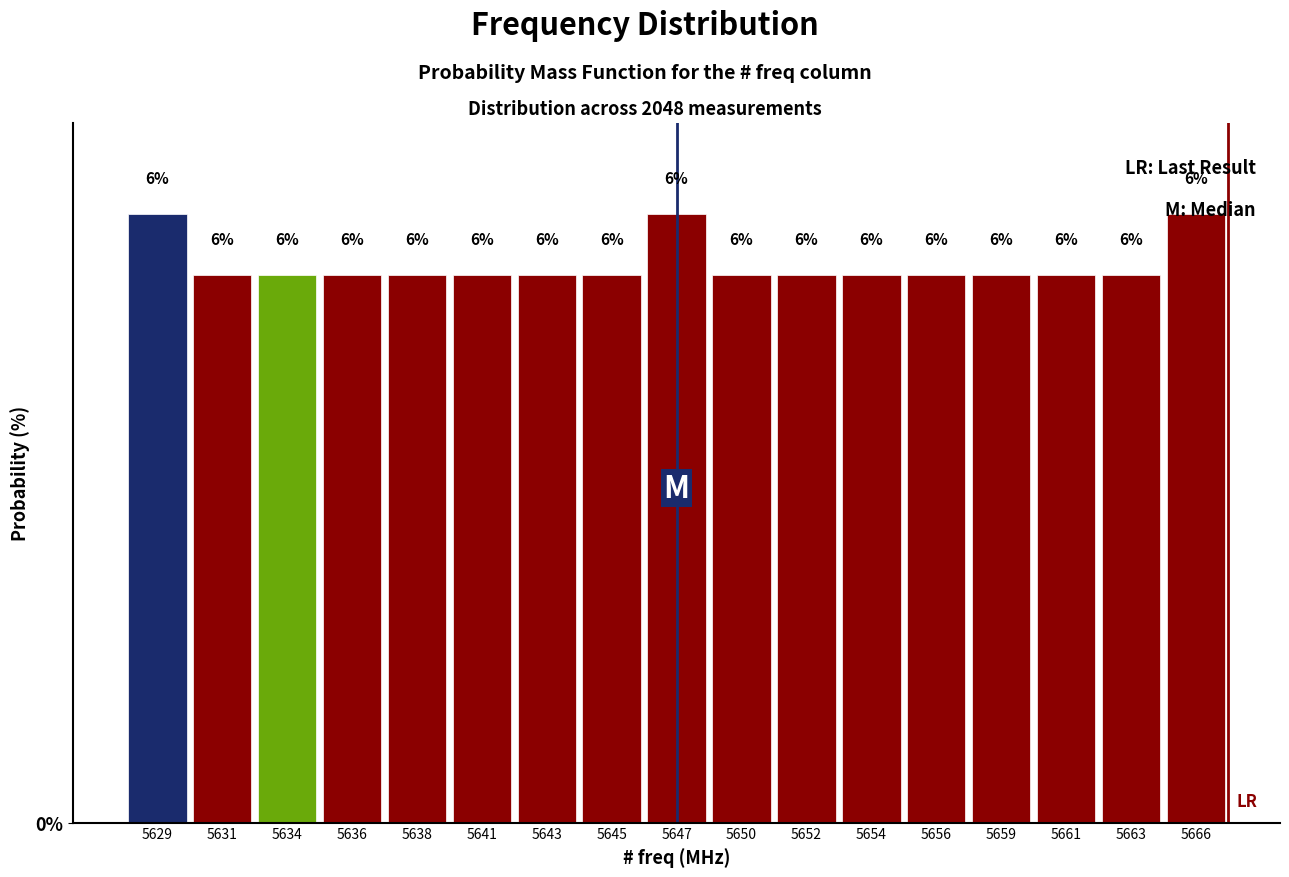

How many bars are there in total?

17